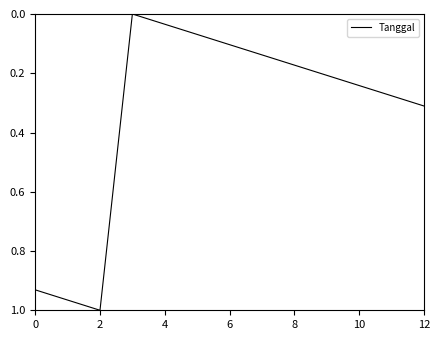

Is this an area chart (filled region under the line)?

No